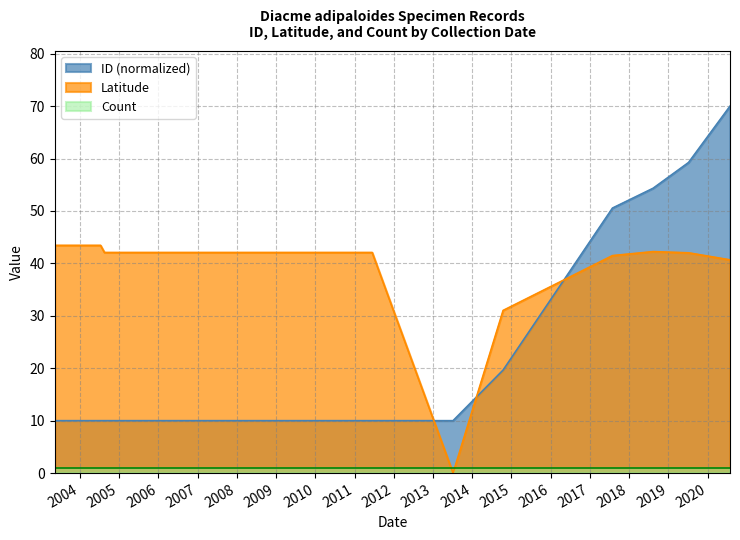

How many interior local peaks does the Latitude series have?

1